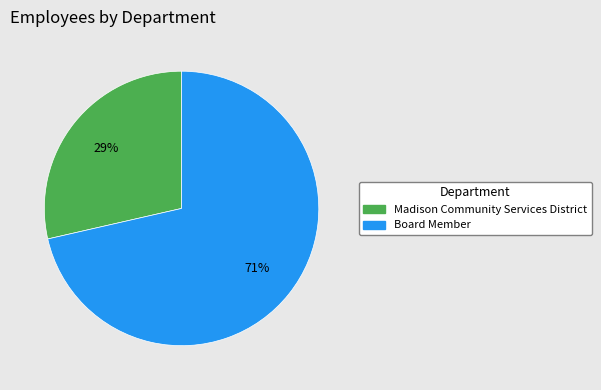

Does Board Member represent more than half of the total?

Yes